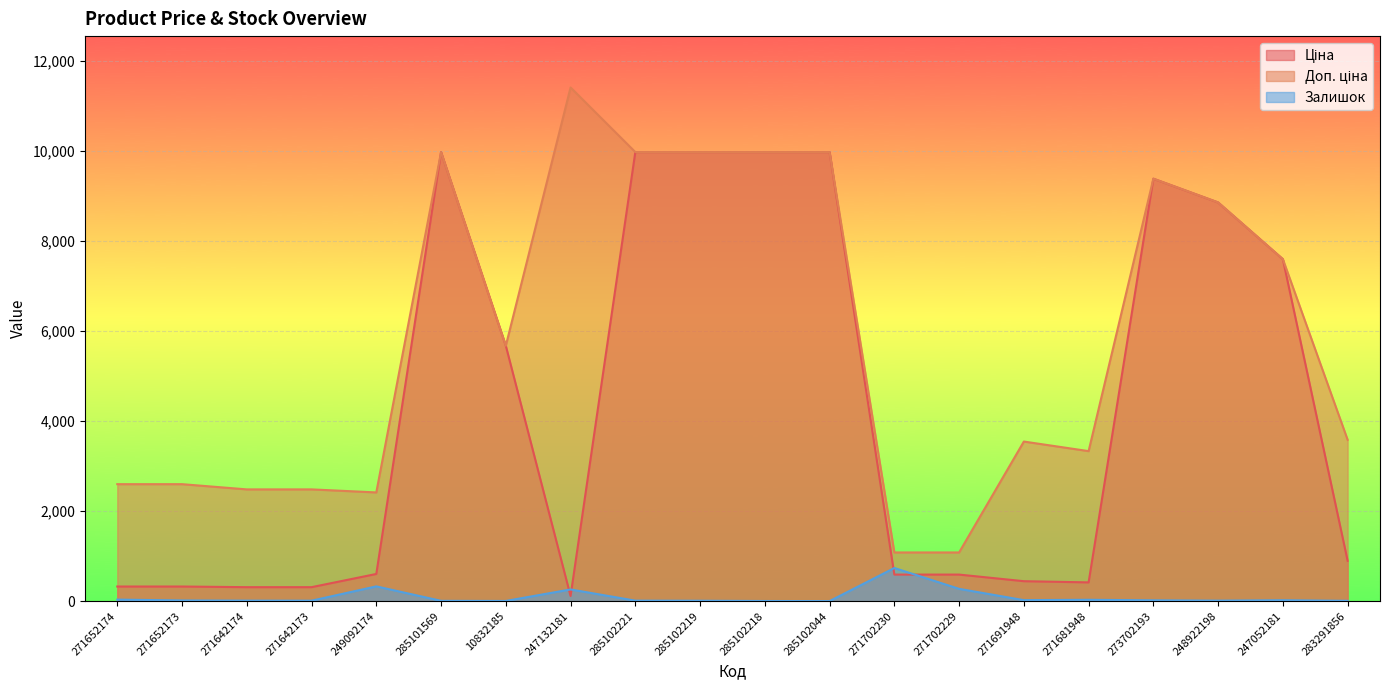

What are all the series names shown in the legend?

Ціна, Доп. ціна, Залишок